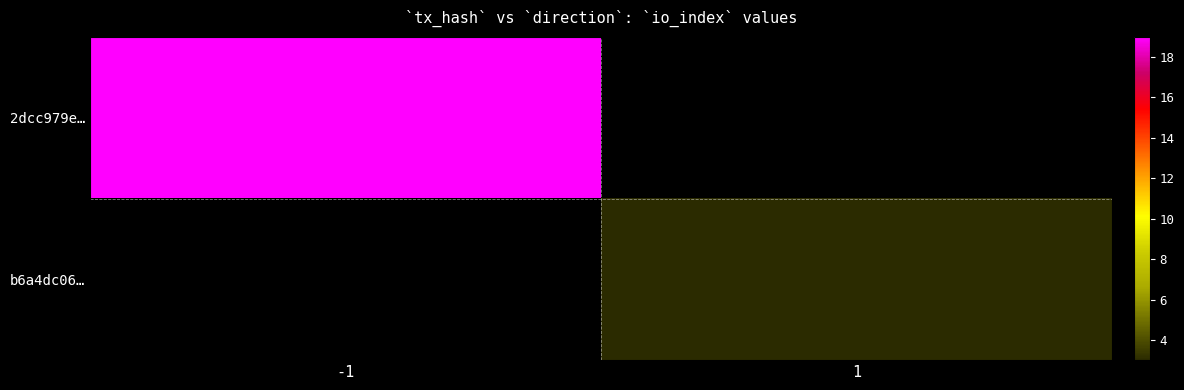

How many categories are shown in the chart?

2